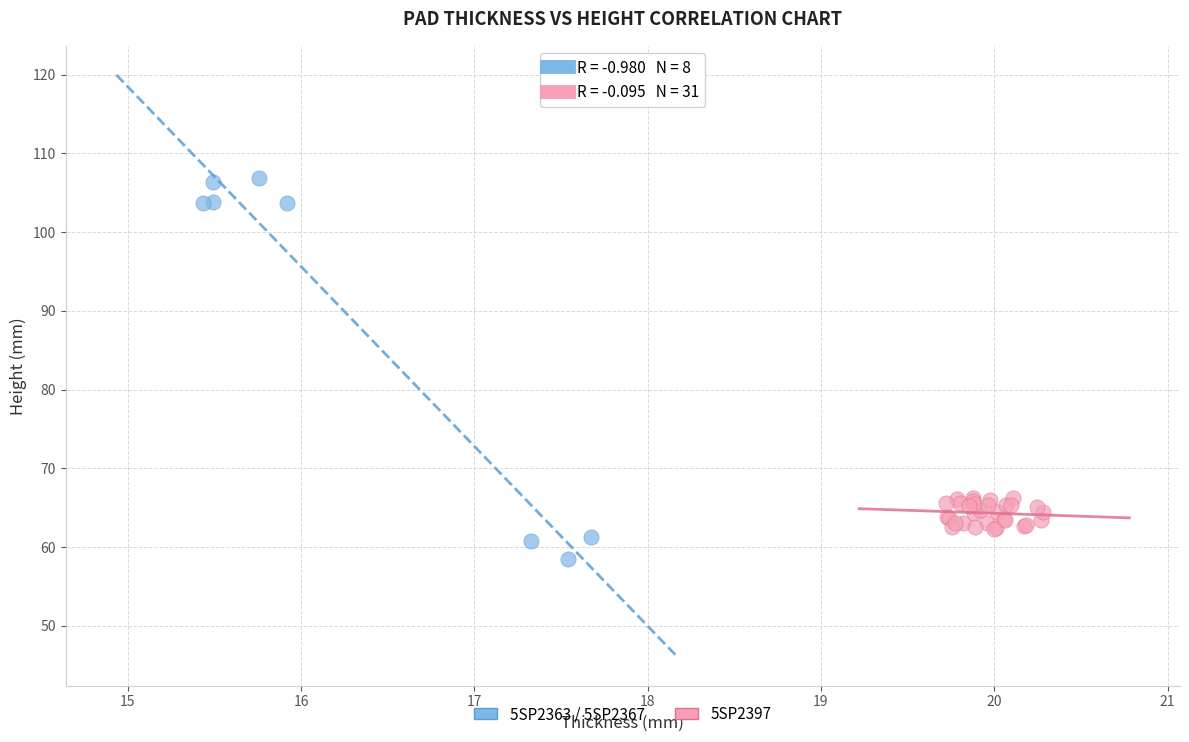

Which series reaches the maximum Y coordinate?

5SP2363 / 5SP2367